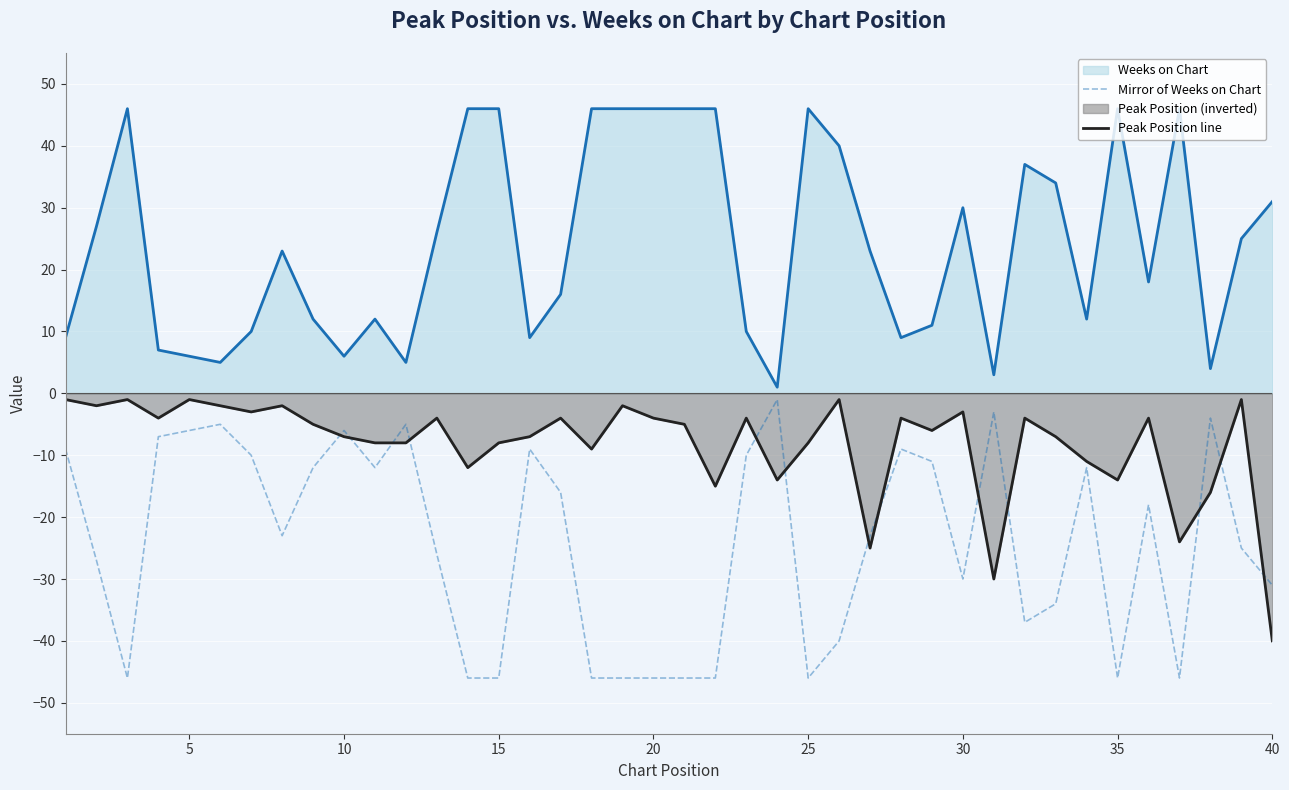

What is the sum of all Peak Position line values?

-330